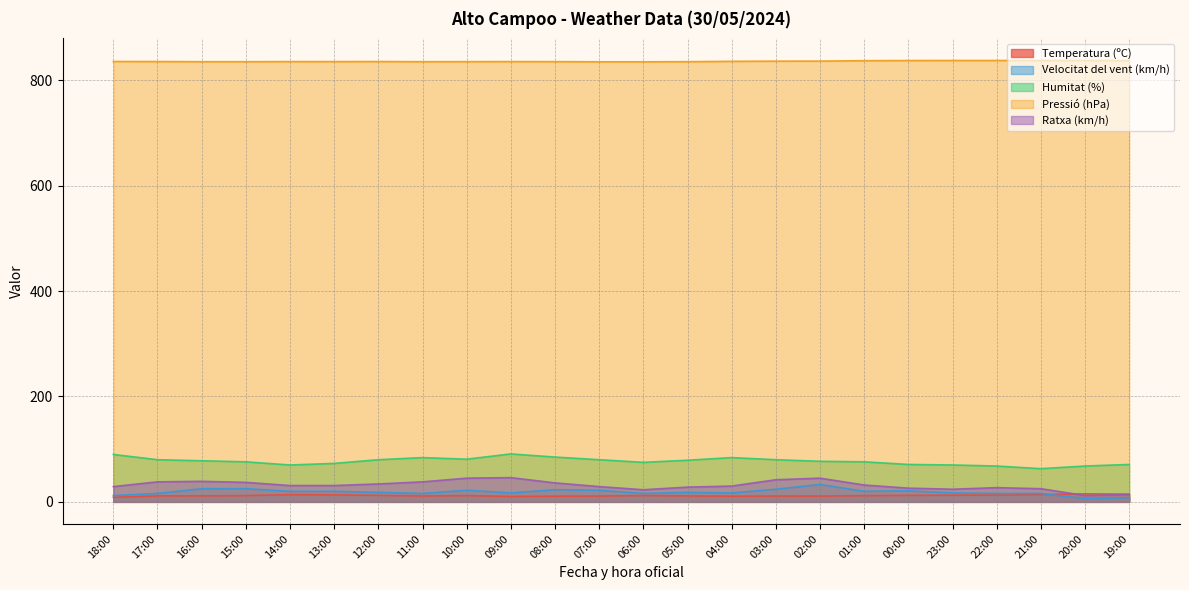

What is the value of the Pressió (hPa) point at the 11th from the left?

835.4